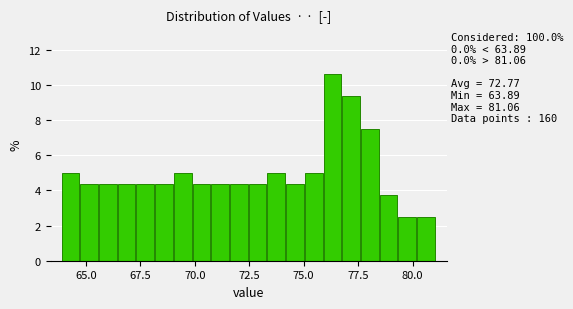

Read against the x-axis, roughly where is the centre of the tallest bar?

76.5